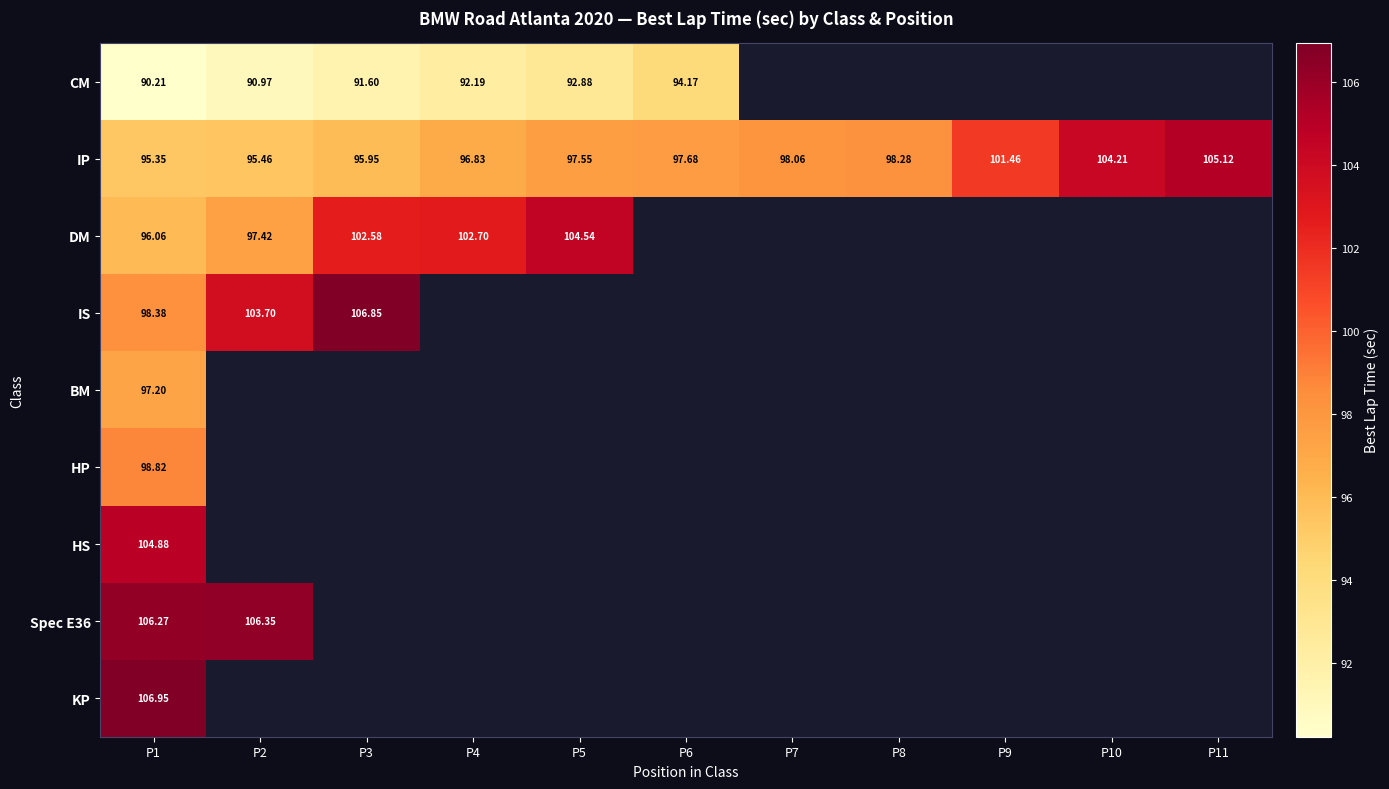

What is the spread (max minus min) of values at P6?

3.5